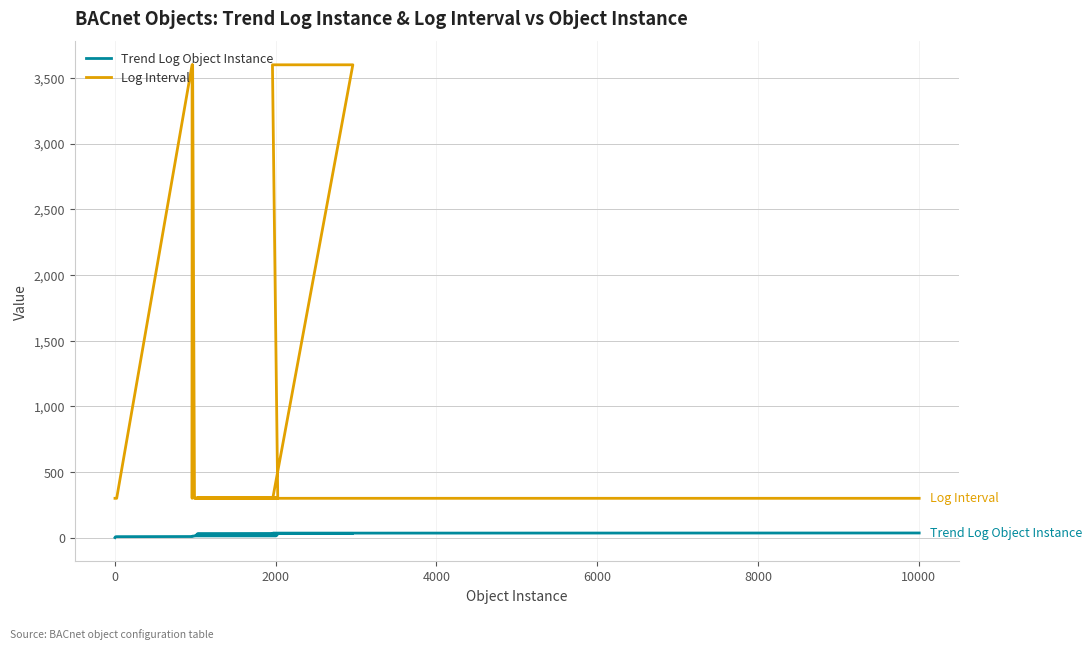

Is this an area chart (filled region under the line)?

No